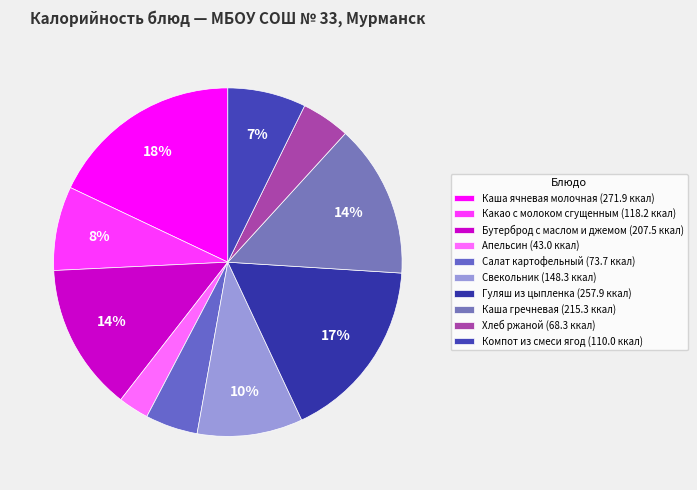

To the nearest percent, what is the average slice percentage?

10%